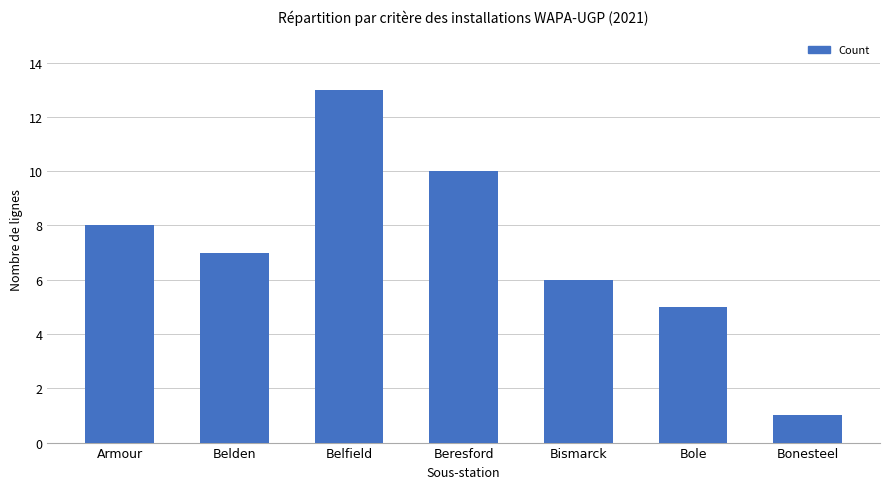

How many data points are less than 7?

3